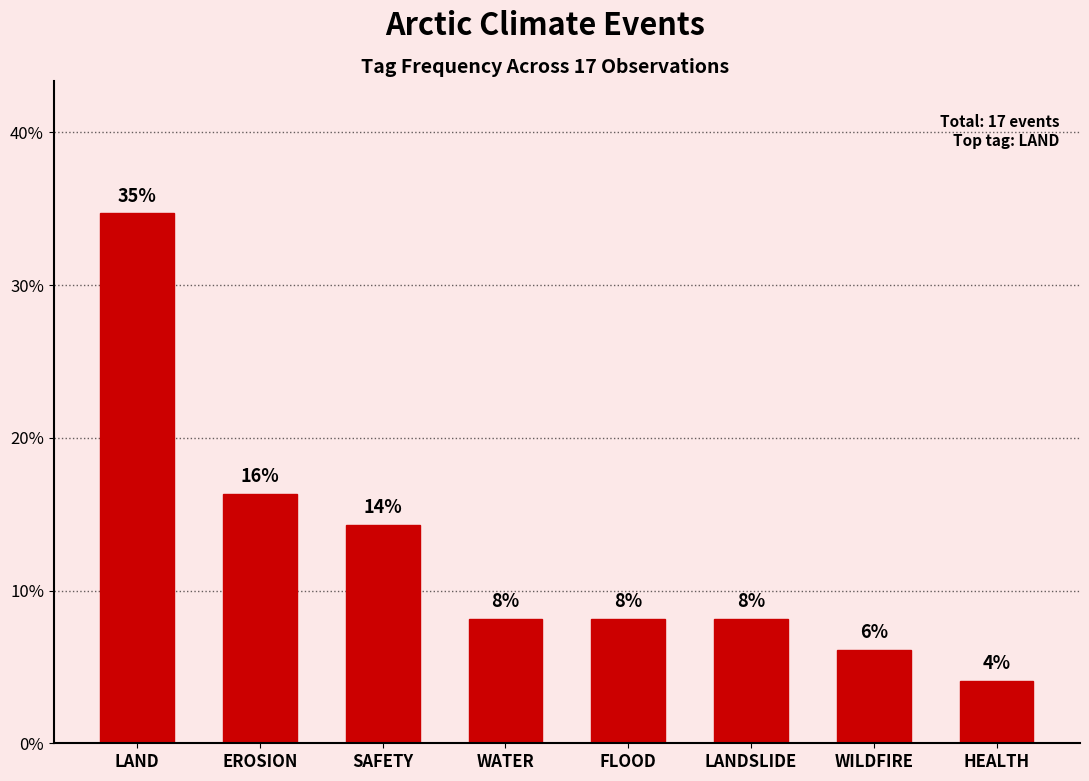

What is the label of the 7th bar from the right?

EROSION